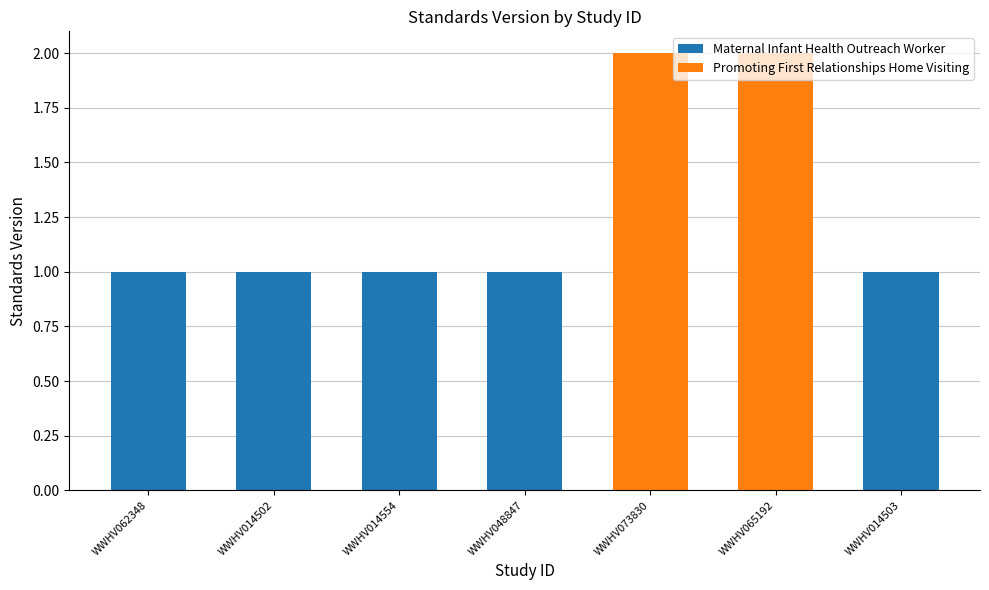

True or false: Maternal Infant Health Outreach Worker has a value of 1 at WWHV014502.

True